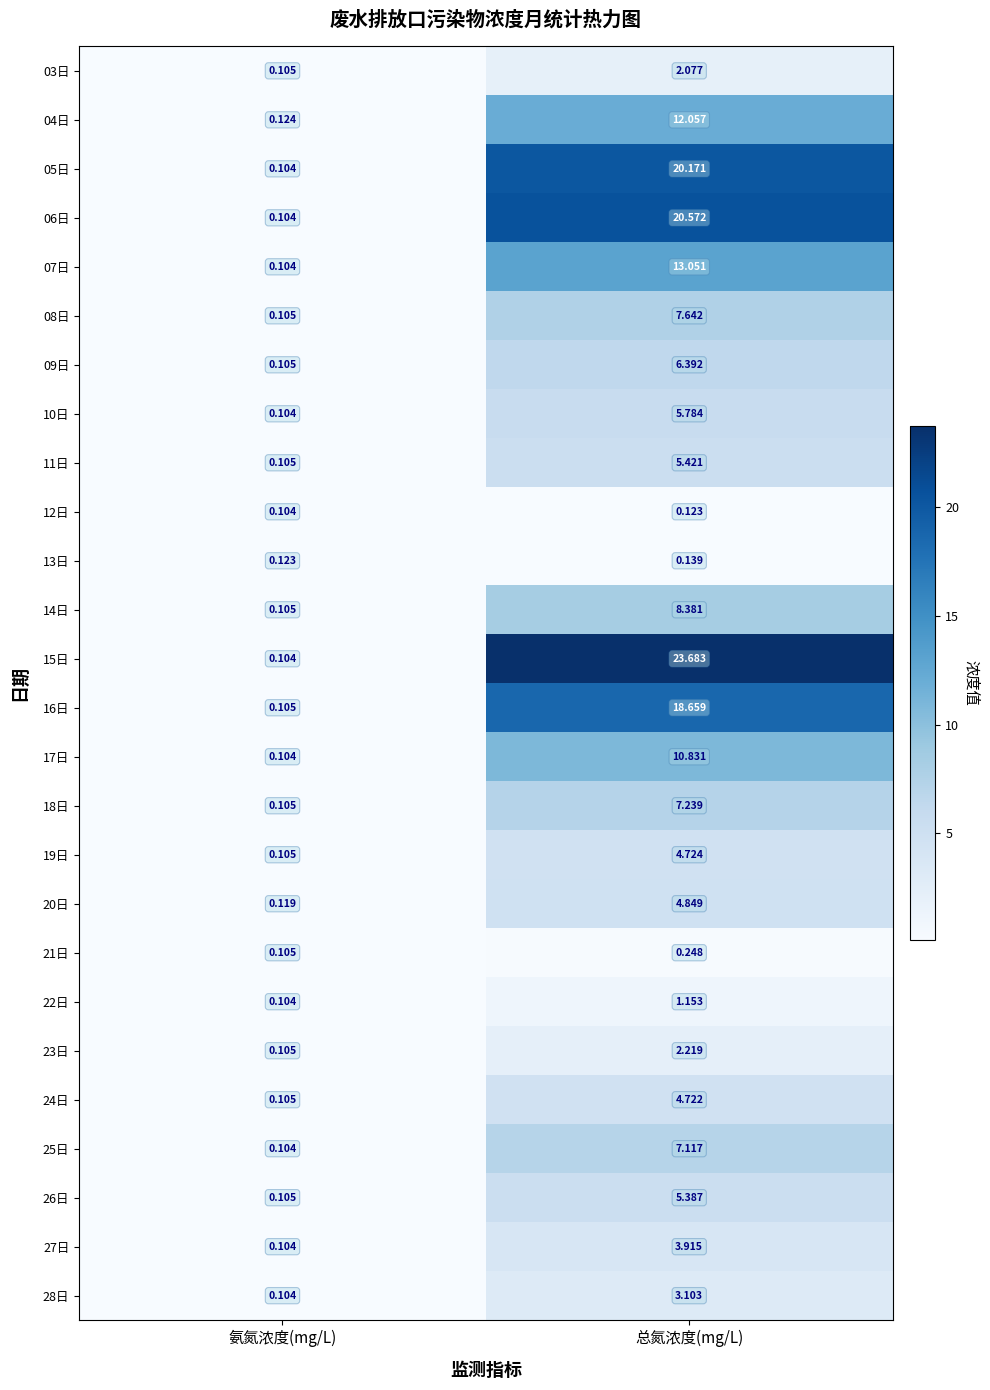

What is the total value across all series at 氨氮浓度(mg/L)?

2.8